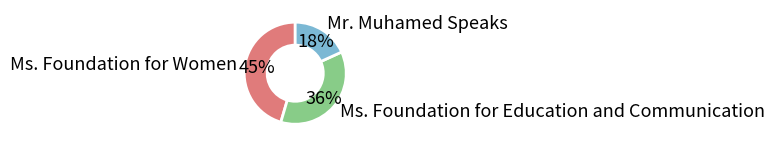

To the nearest percent, what is the difference between the Ms. Foundation for Women and Ms. Foundation for Education and Communication slice percentages?

9%